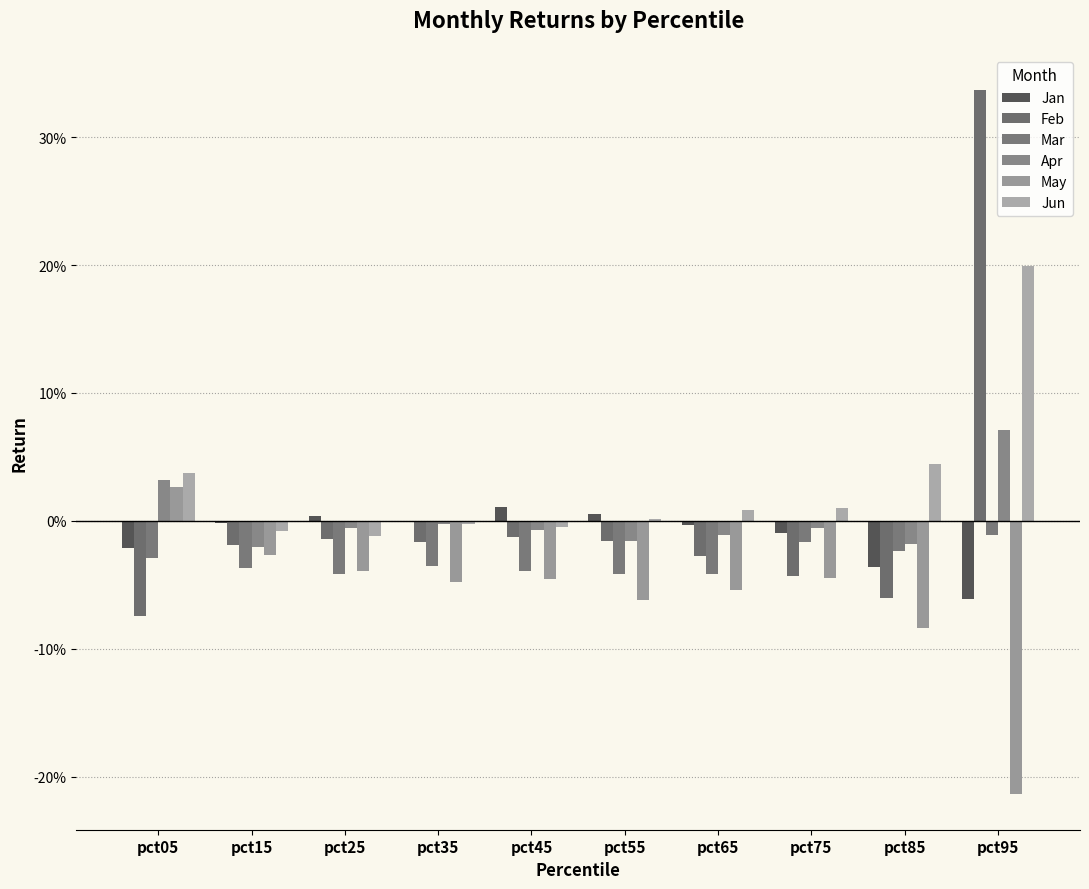

Rank the categories by May value from highest to lowest.

pct05, pct15, pct25, pct75, pct45, pct35, pct65, pct55, pct85, pct95